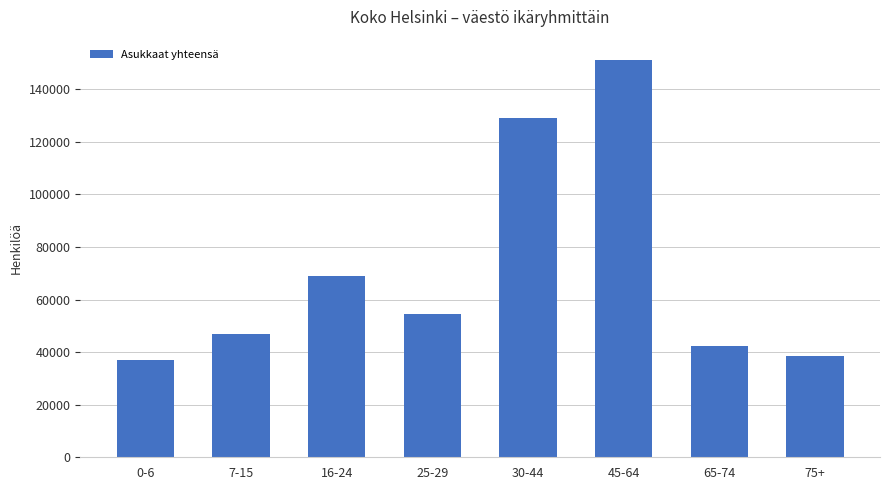

Is it true that the value at 65-74 is 55855?

False